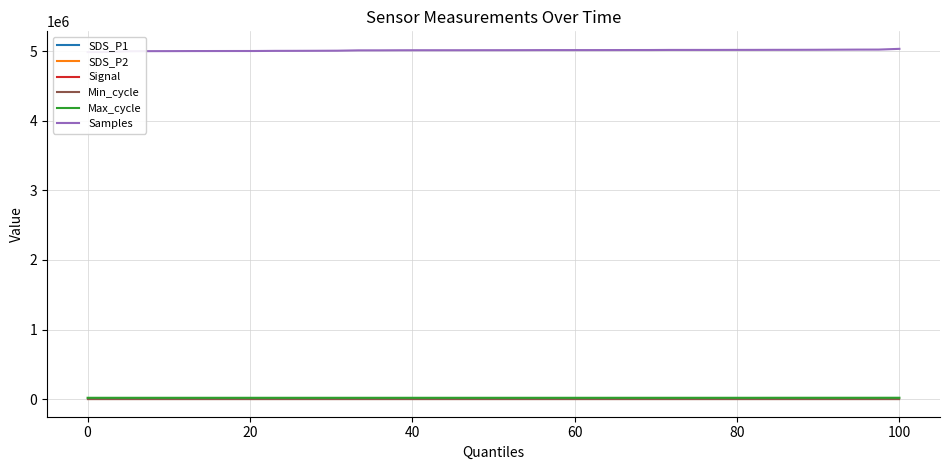

Is it true that Max_cycle equals 20194.0 at 0?

True